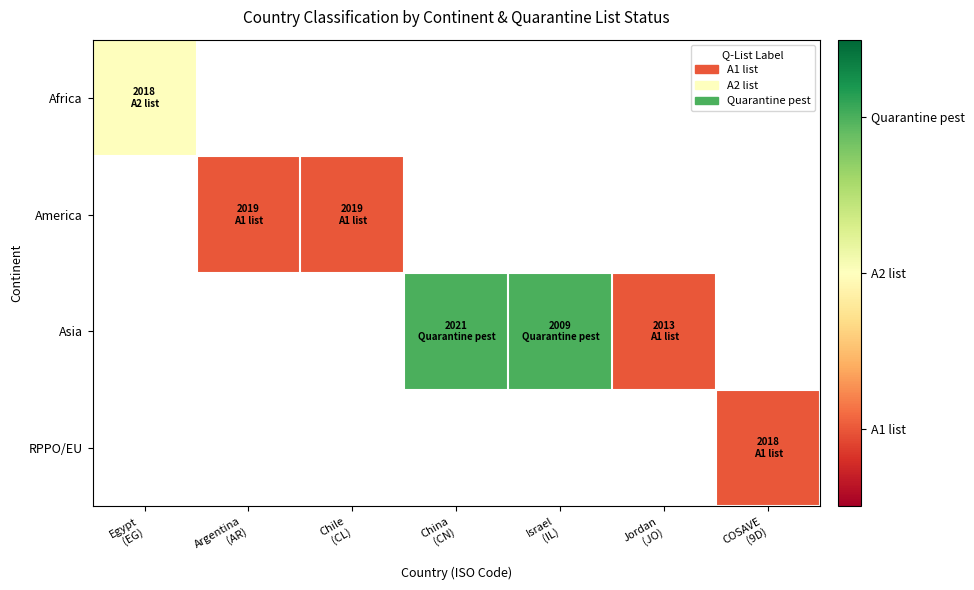

What is the maximum value shown in the chart?

3.0